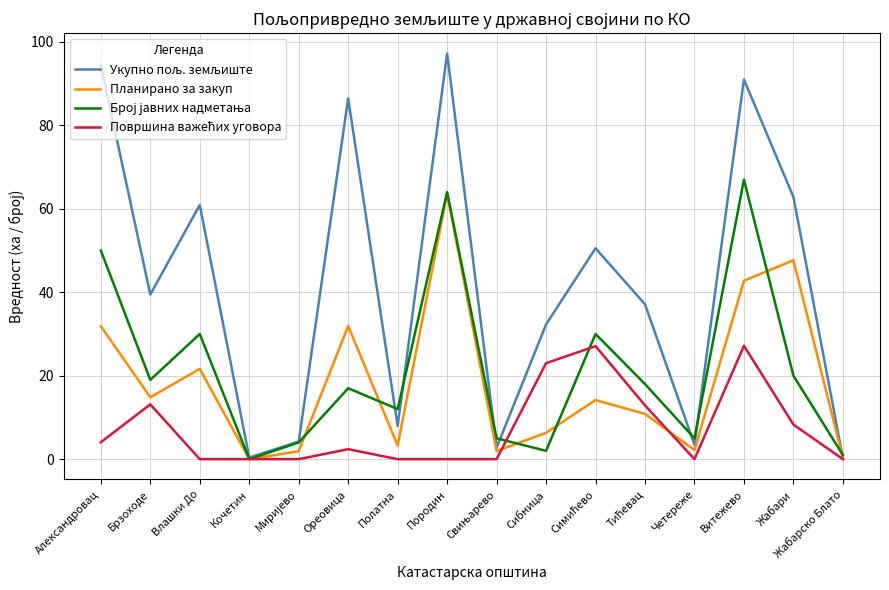

Is this an area chart (filled region under the line)?

No